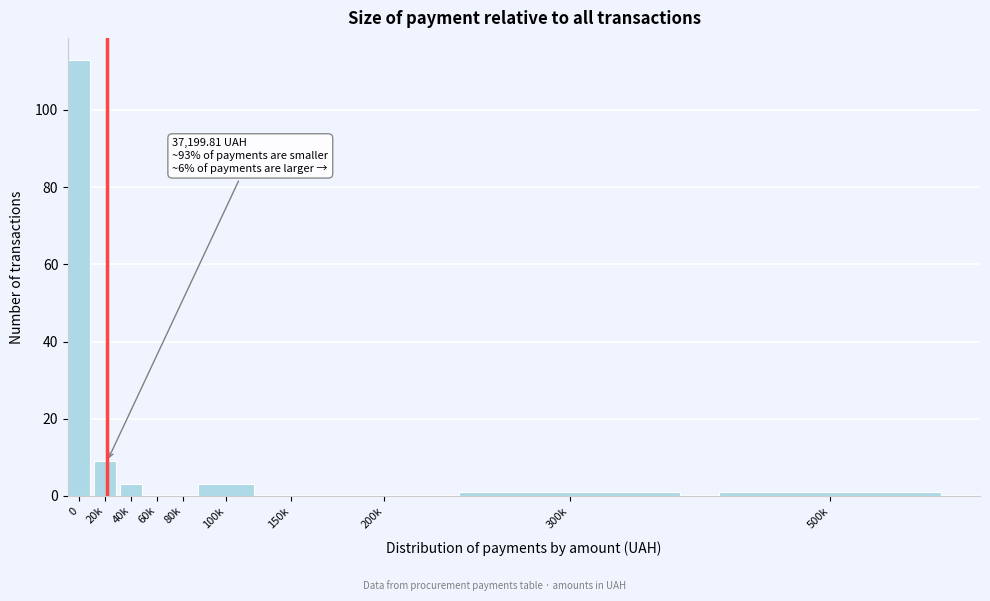

Reading left to right, what are all the values shown in this chart?

0=113	20k=9	40k=3	60k=0	80k=0	100k=3	150k=0	200k=0	300k=1	500k=1